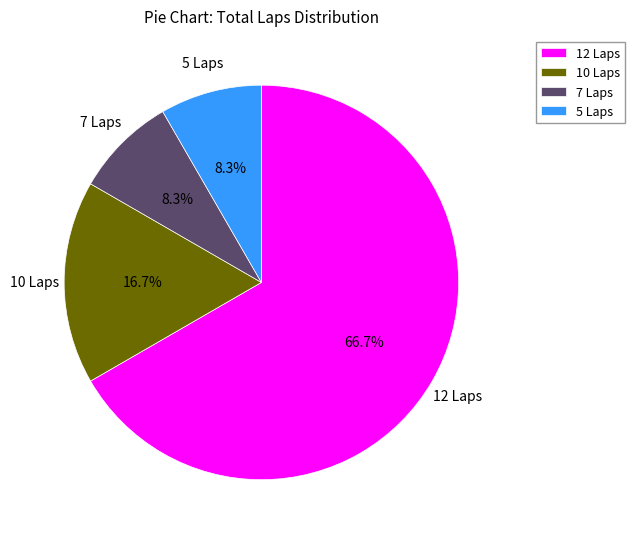

What is the total percentage of 7 Laps and 10 Laps?

25.0%